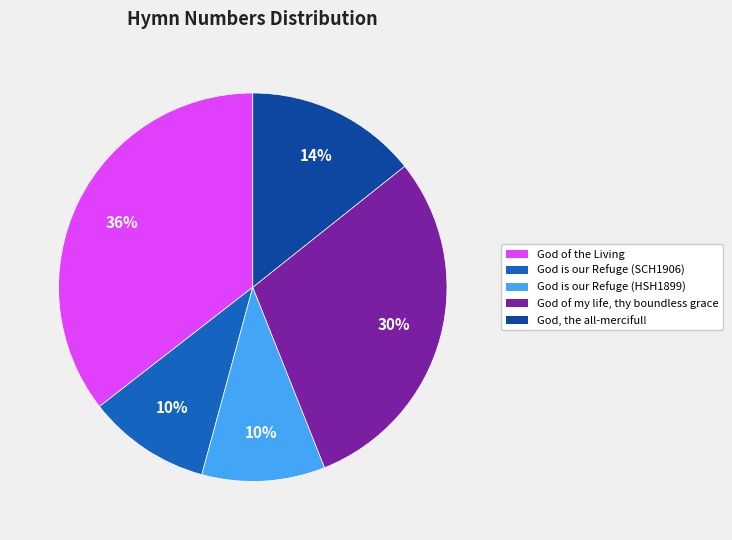

Does any single category account for the majority?

No